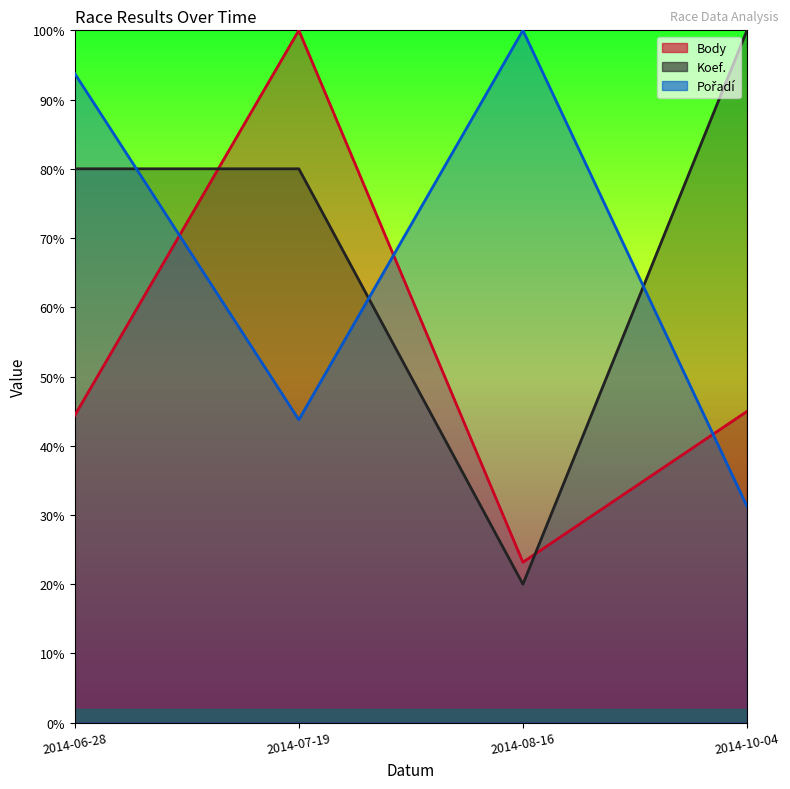

List the series in order of their overall mean, highest first.

Koef., Pořadí, Body